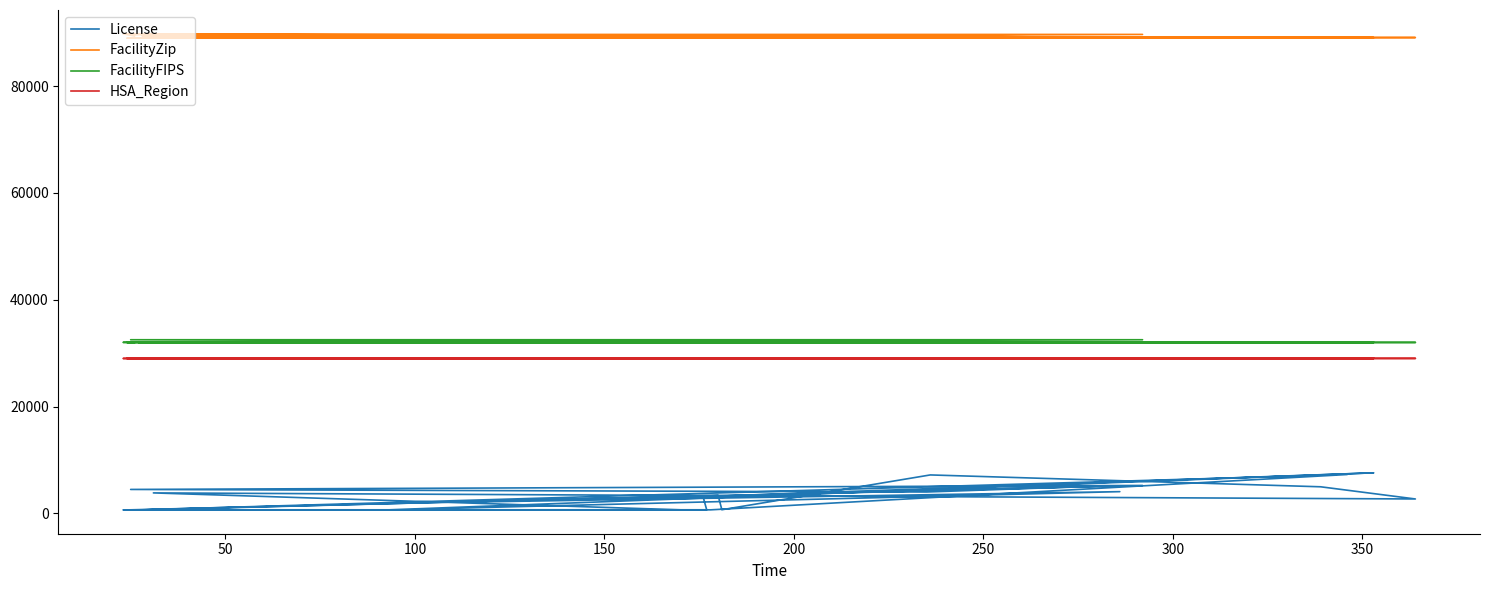

Which category has the lowest value in the FacilityZip series?

150